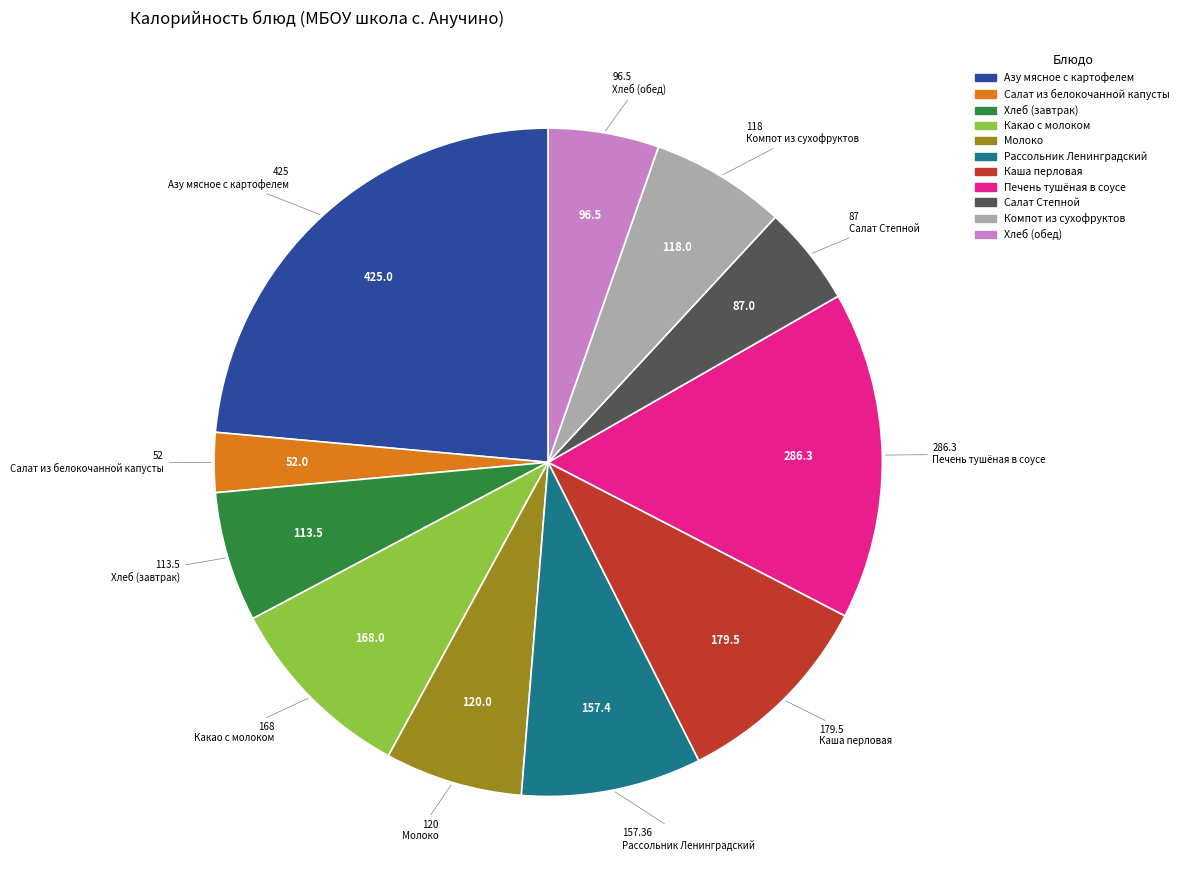

What is the ratio of the value at Салат Степной to the value at Хлеб (завтрак)?

0.8